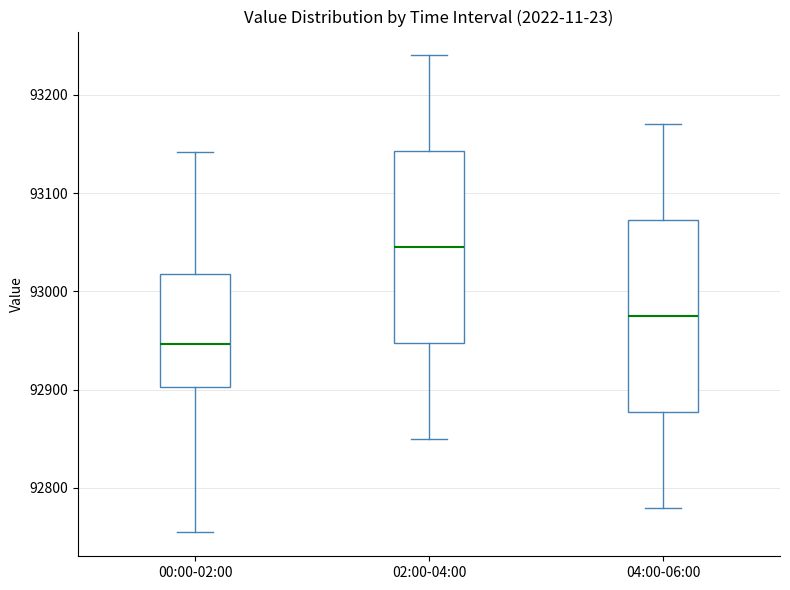

Which box has the highest median line?

02:00-04:00